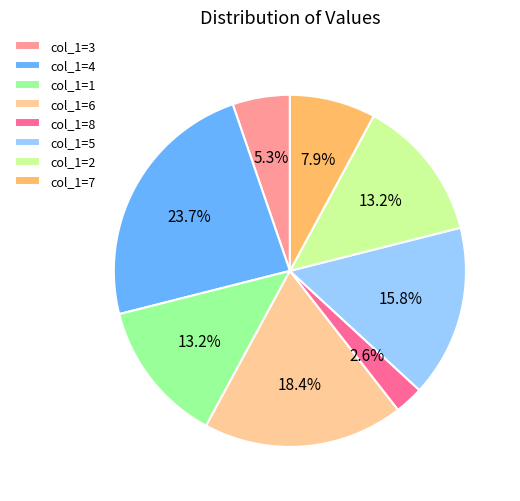

Count the number of slices in the pie.

8